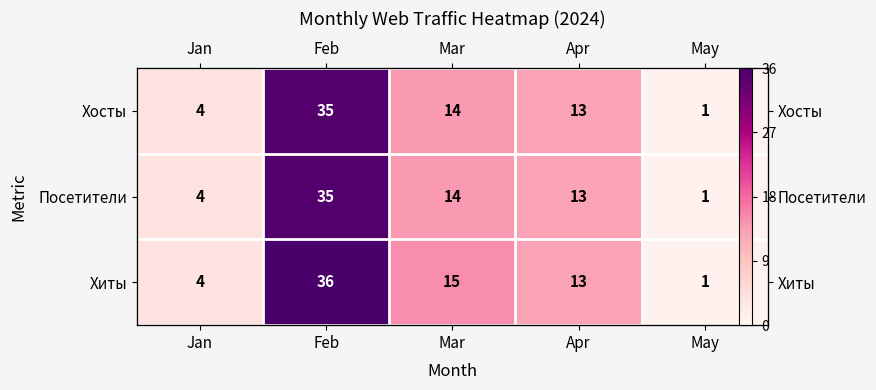

What is the total value across all series at Apr?

39